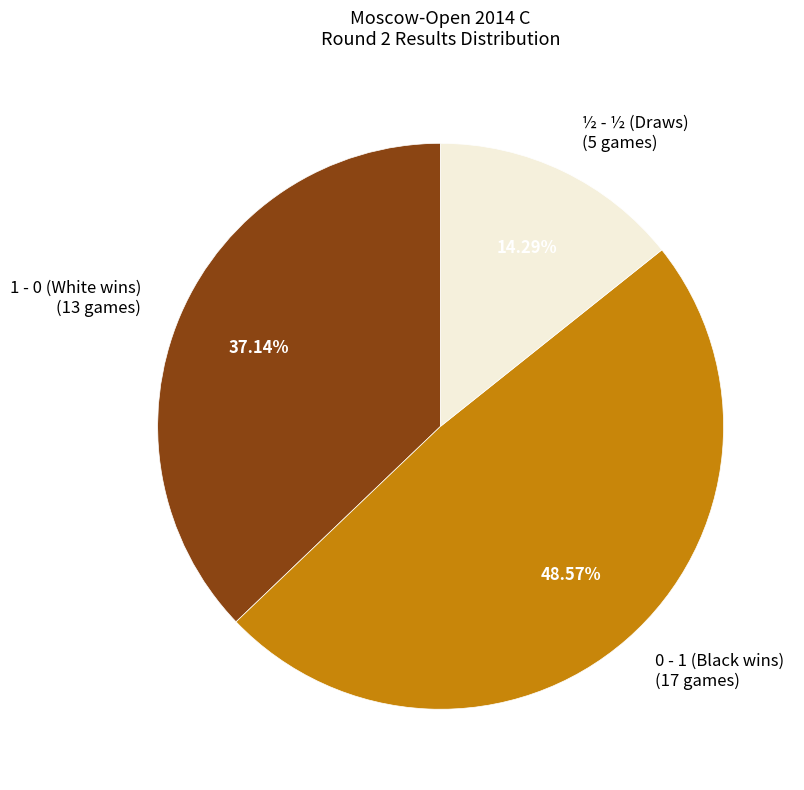

Approximately how many times larger is the value at 0 - 1 (Black wins) compared to 1 - 0 (White wins)?

1.3